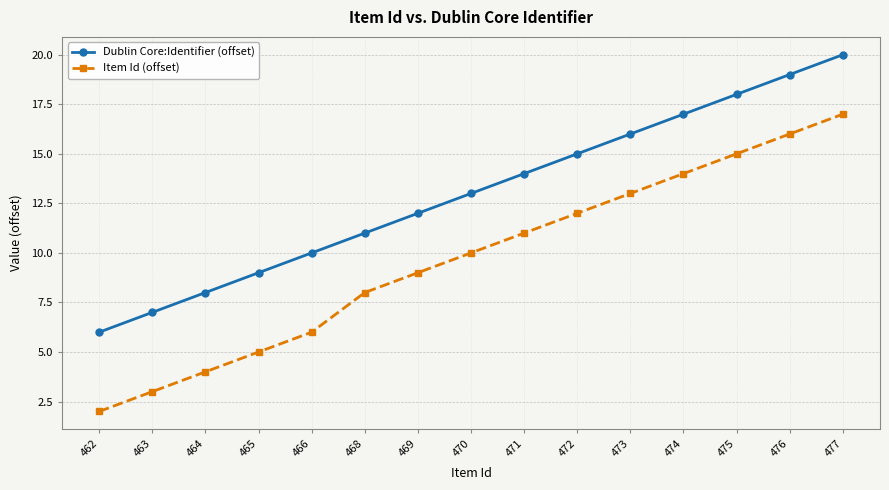

How many data points in Item Id (offset) are less than 10?

7